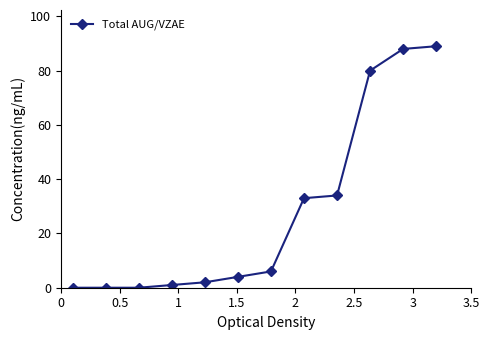

What is the greatest value displayed?

89